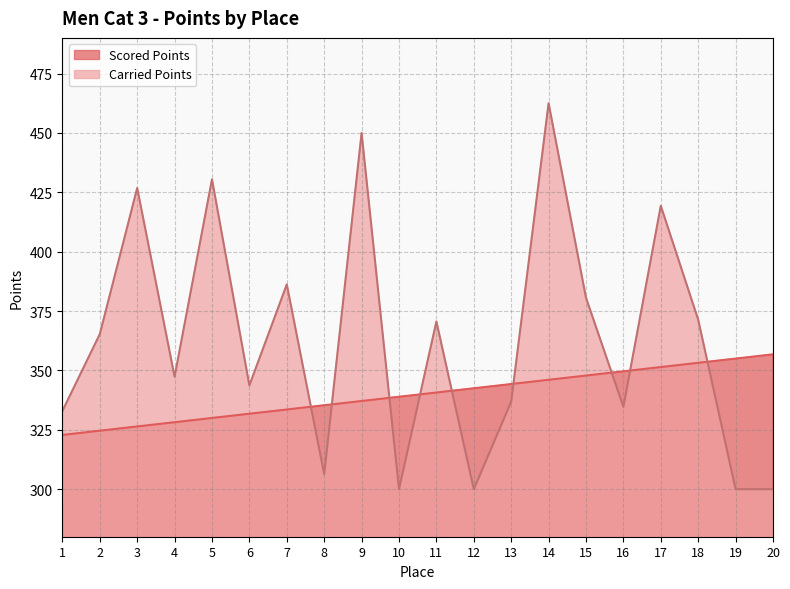

How many interior local peaks does the Carried Points series have?

7